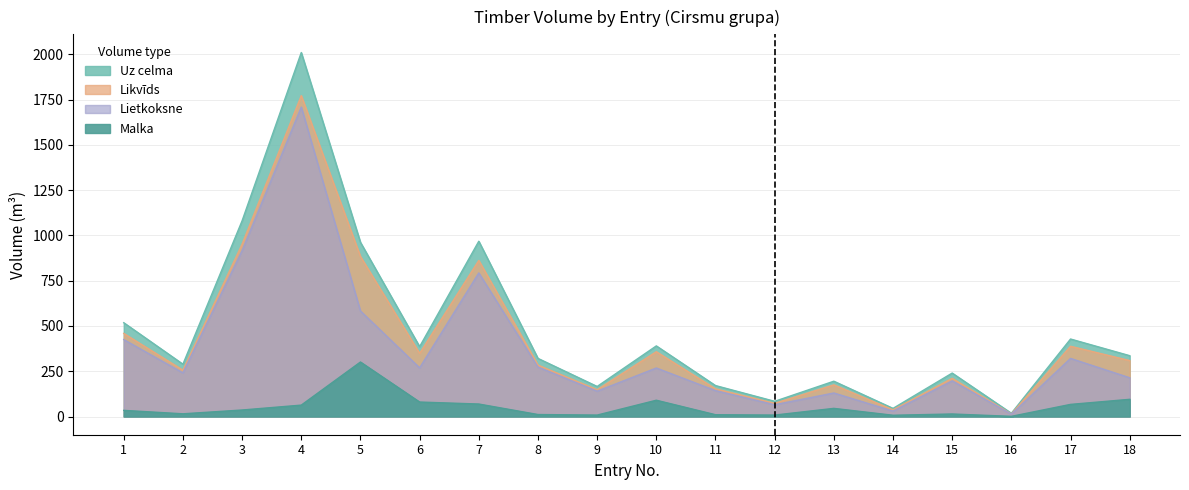

At which category is the sum across all series the highest?

4